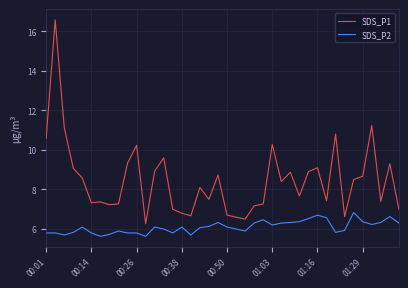

Which series has the largest total across all categories?

SDS_P1